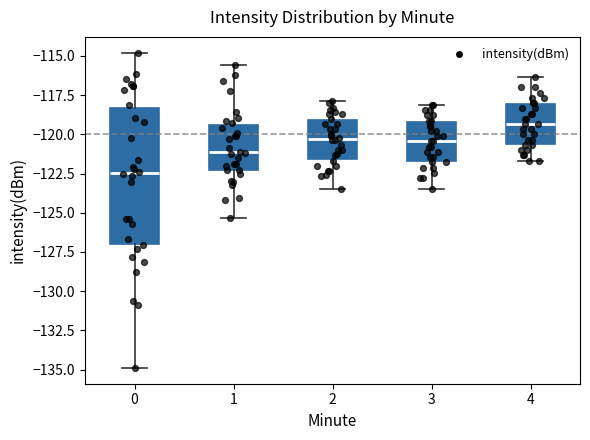

Reading left to right, transcribe this box plot: for each box, give where its median line is, the range the box spans, and where its two whiskers end, as read against the y-axis. The values are not printed on the chart, so give them approximately, as read against the axis.

0: median -122.5, box -127.0 to -118.5, whiskers -135.0 to -115.0
1: median -121.0, box -122.5 to -119.5, whiskers -125.5 to -115.5
2: median -120.5, box -121.5 to -119.0, whiskers -123.5 to -118.0
3: median -120.5, box -121.5 to -119.0, whiskers -123.5 to -118.0
4: median -119.5, box -120.5 to -118.0, whiskers -121.5 to -116.5